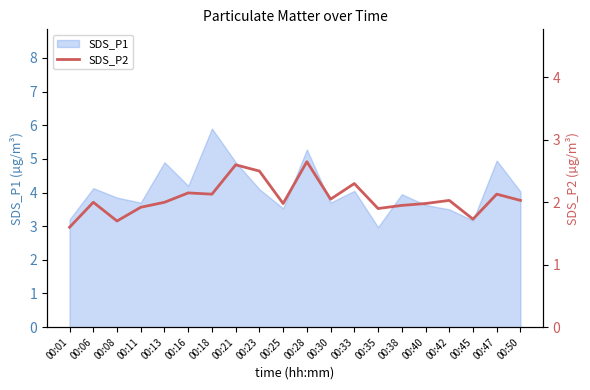

How many lines are shown in the chart?

1